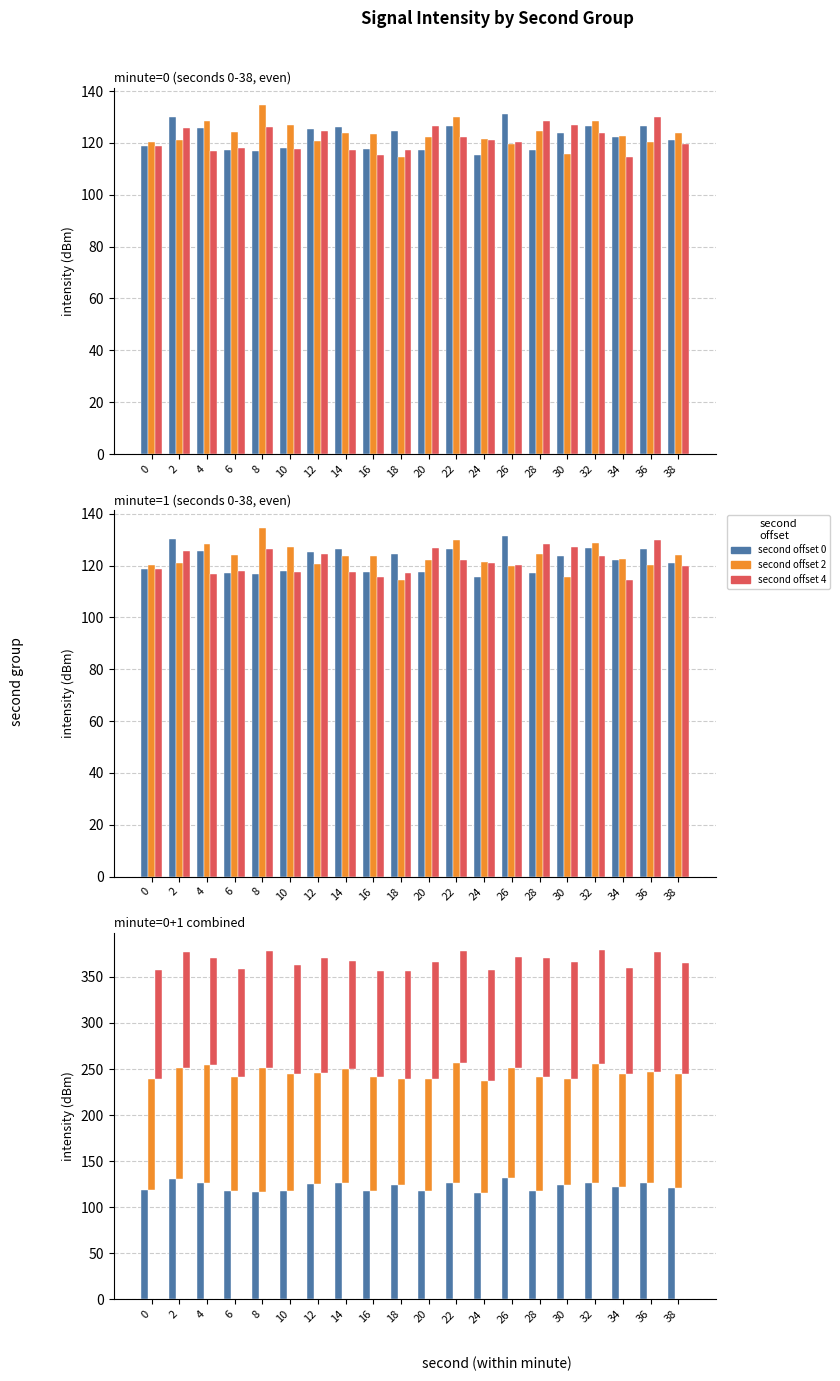

What is the value of the series_0 bar at the 17th from the left?

126.6